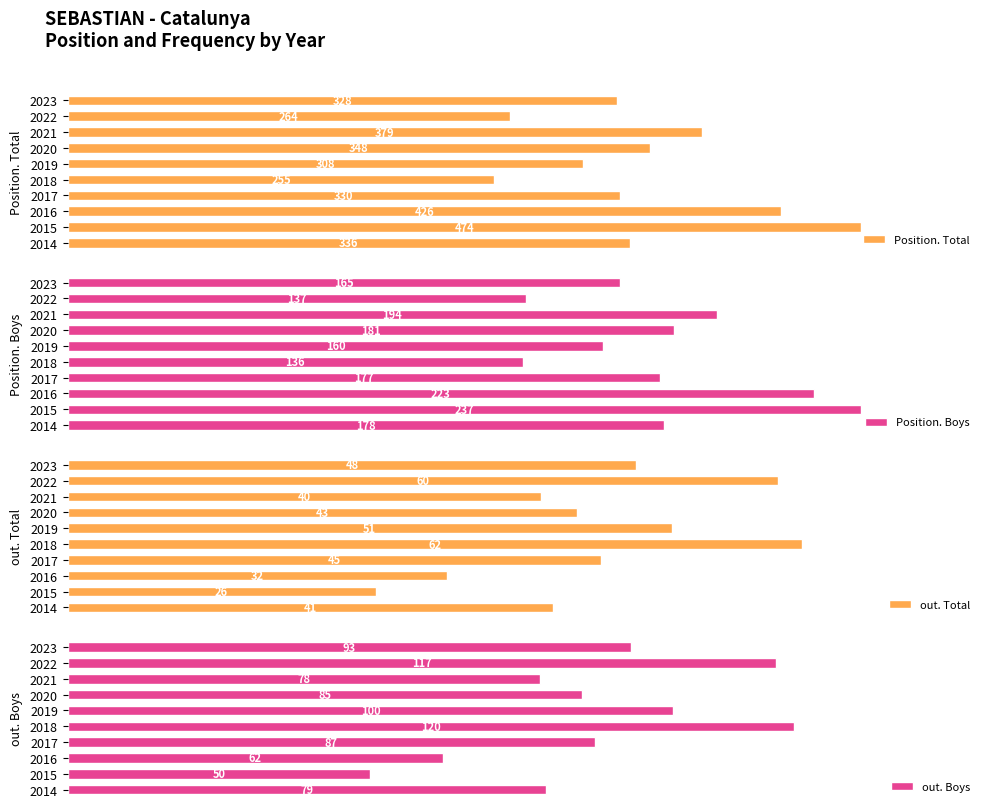

What is the total value across all series at 2020?

657